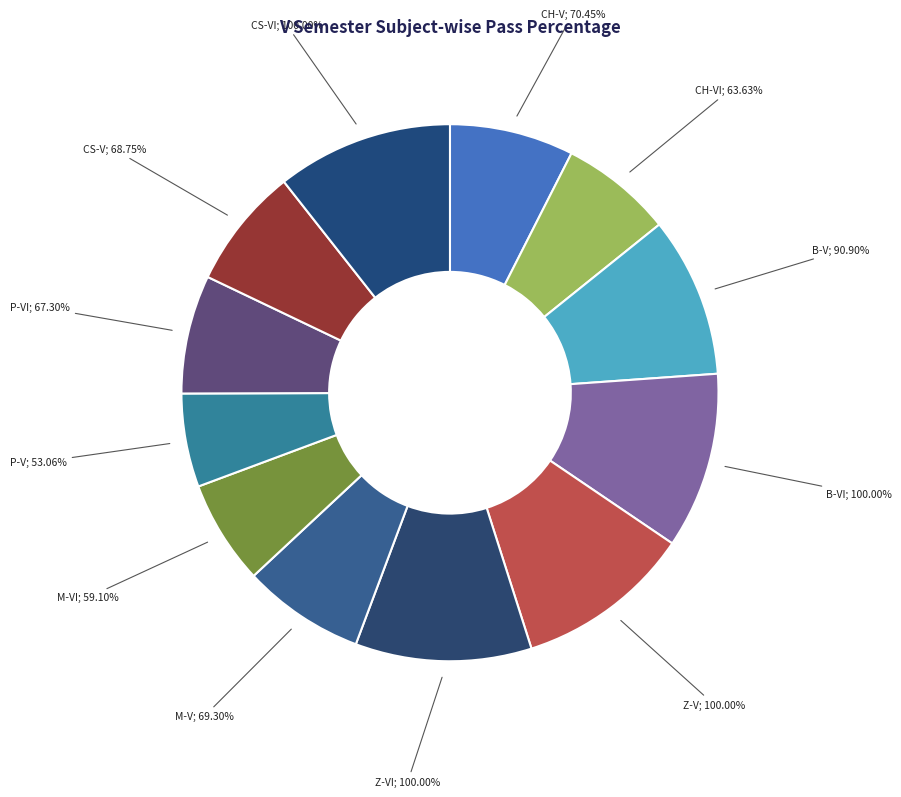

Rank the categories by value from lowest to highest.

P-V, M-VI, CH-VI, P-VI, CS-V, M-V, CH-V, B-V, B-VI, Z-V, Z-VI, CS-VI